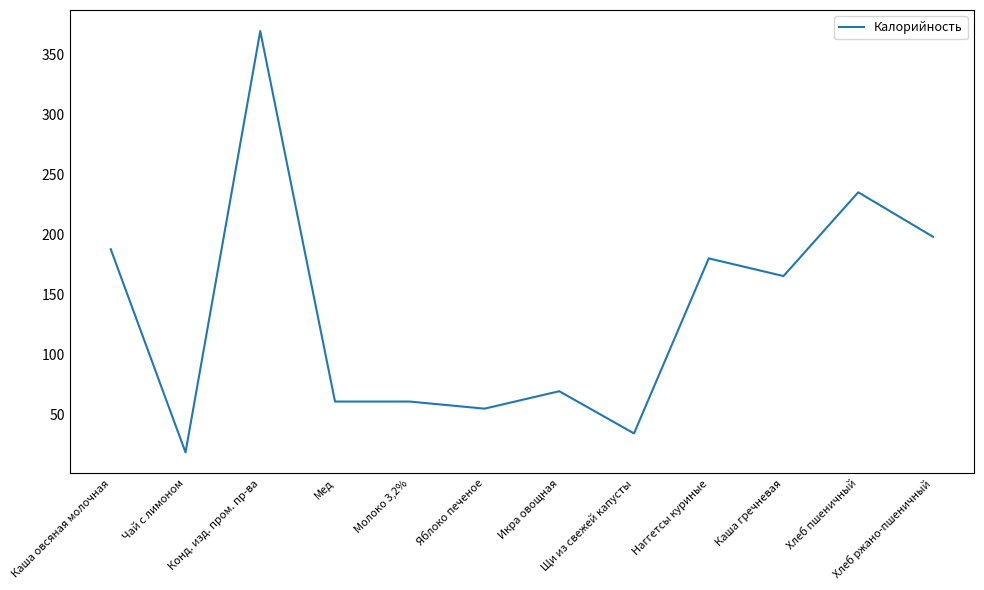

Is it true that the value at Хлеб пшеничный is 235.0?

True